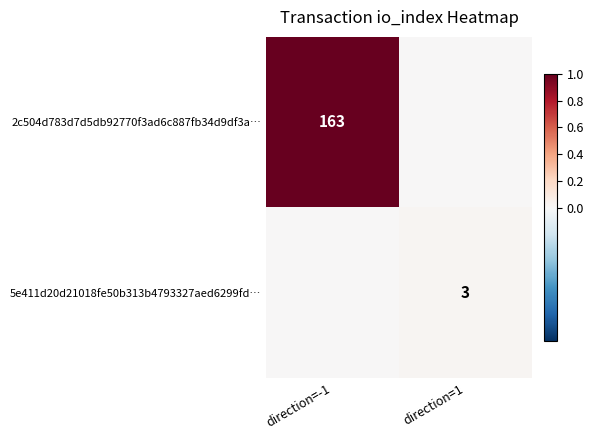

At which category is the sum across all series the highest?

direction=-1